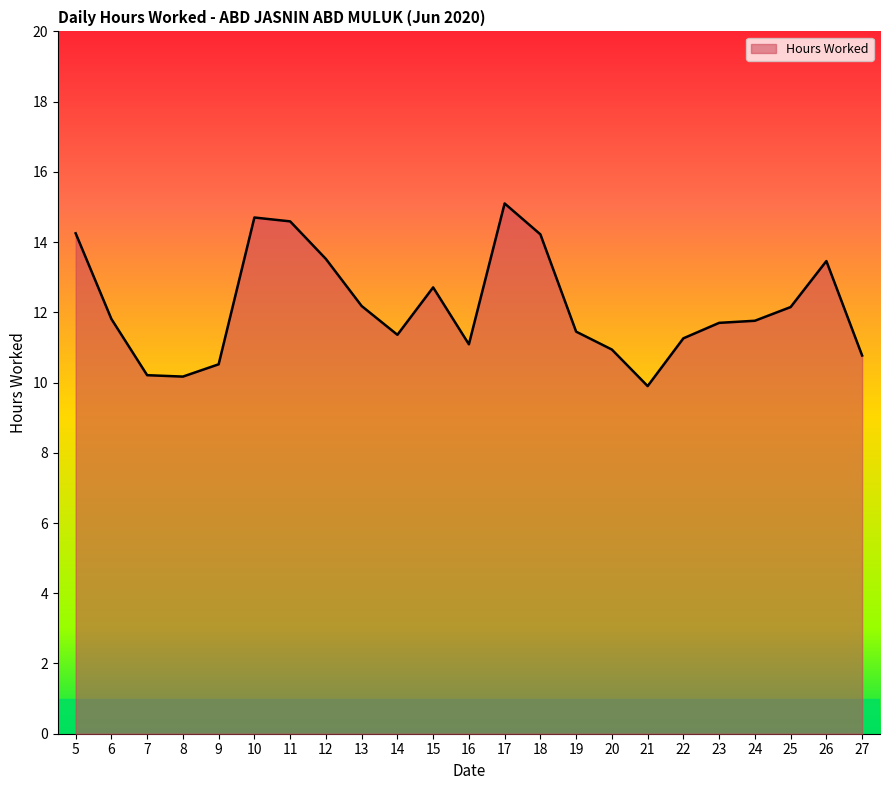

What is the smallest value displayed?

9.9